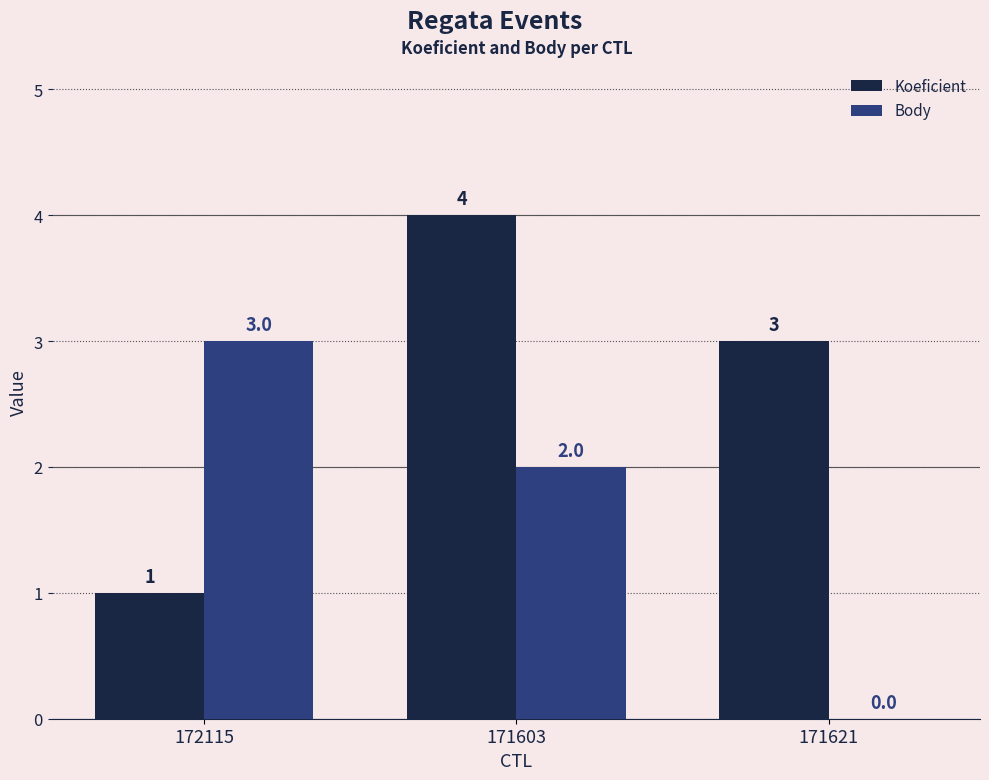

Reading left to right, what are all the values shown in this chart?

Koeficient: 1	4	3
Body: 3	2	0